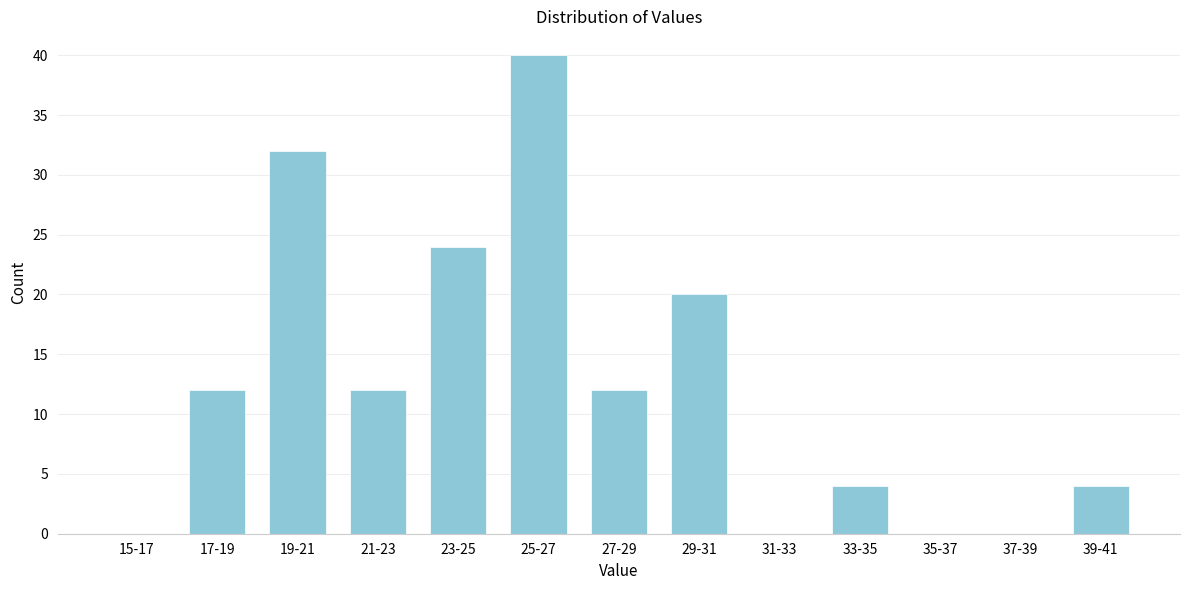

Reading right to left, transcribe all the data shown in this chart.

39-41=4	37-39=0	35-37=0	33-35=4	31-33=0	29-31=20	27-29=12	25-27=40	23-25=24	21-23=12	19-21=32	17-19=12	15-17=0